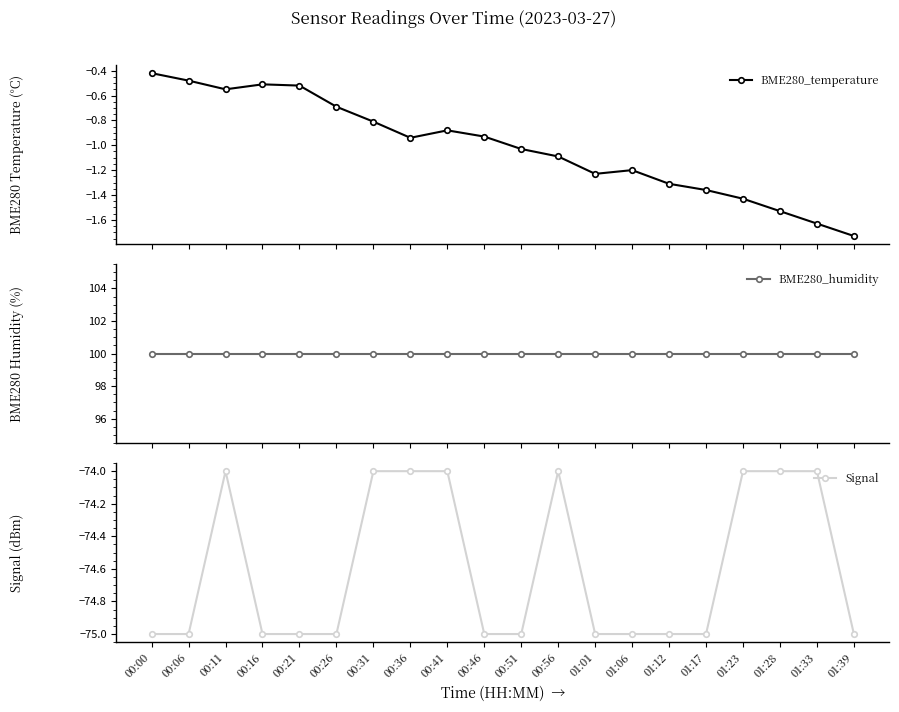

True or false: BME280_humidity and Signal intersect in this chart.

False